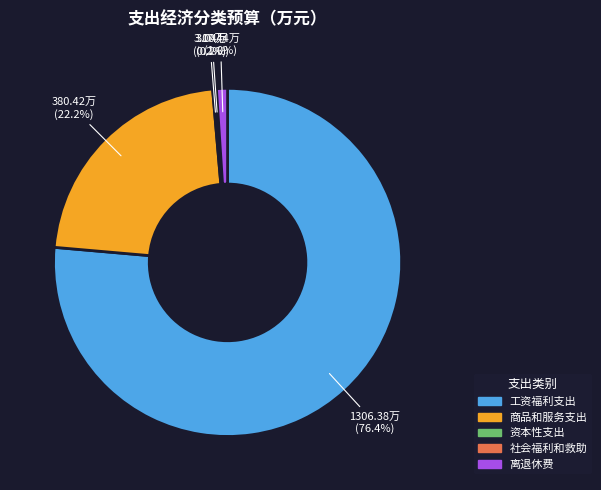

Which slice is the largest?

工资福利支出